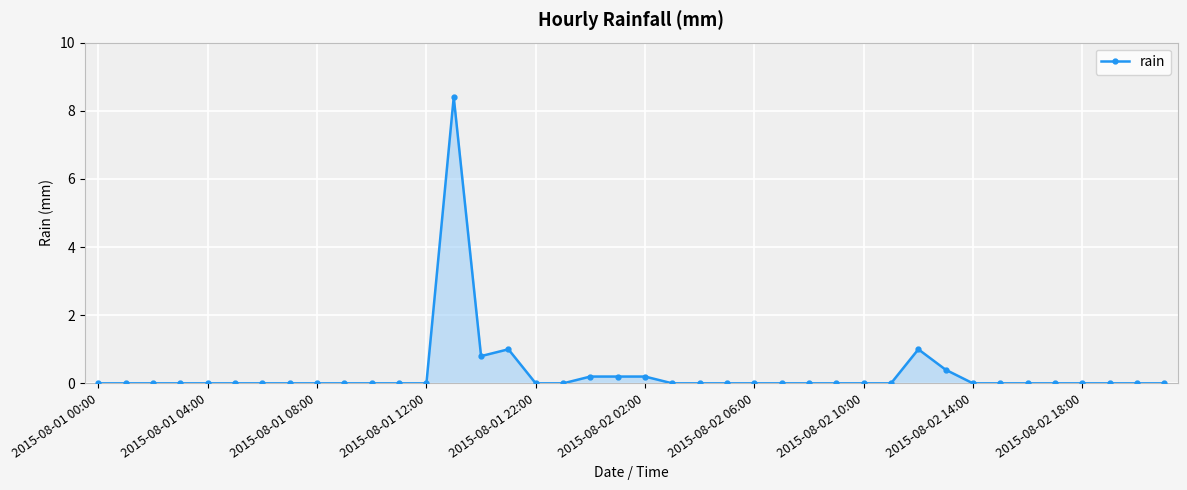

What is the sum of all values?

12.2